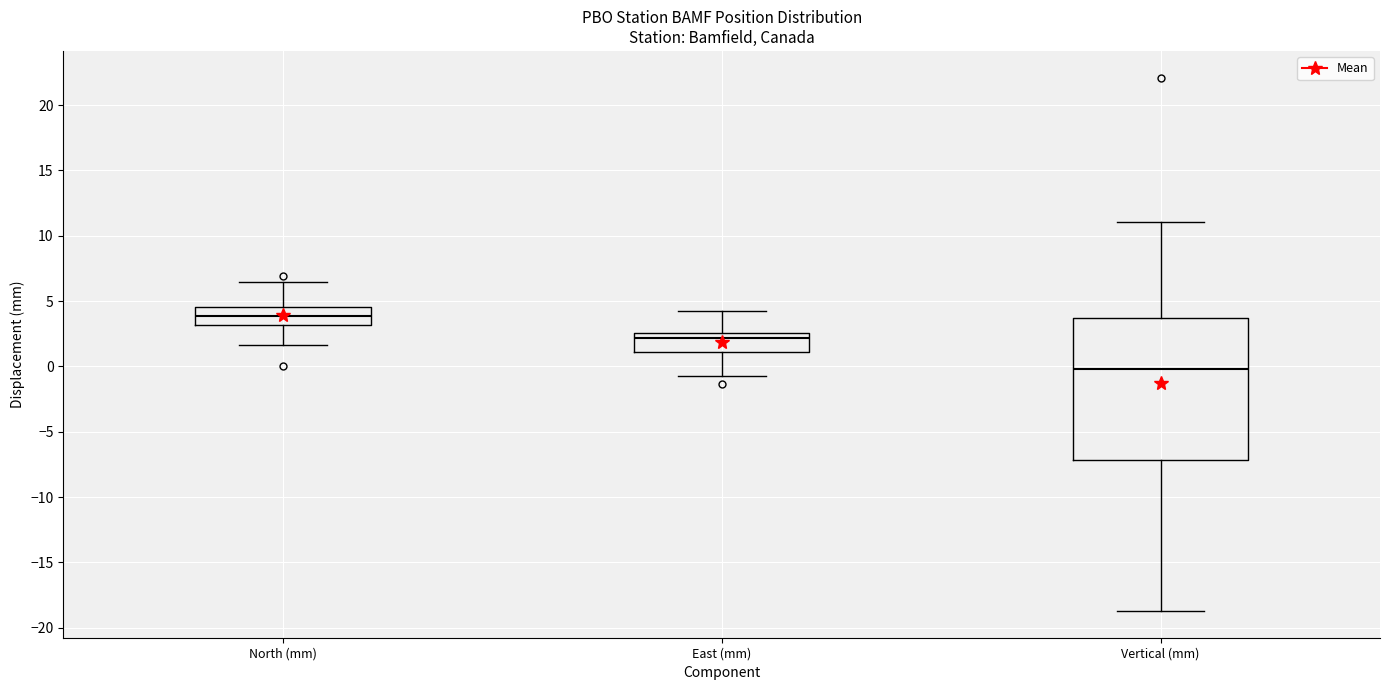

Where does the lower whisker of the box for North (mm) end on the y-axis? The values are not printed on the chart, so give them approximately, as read against the axis.

1.5